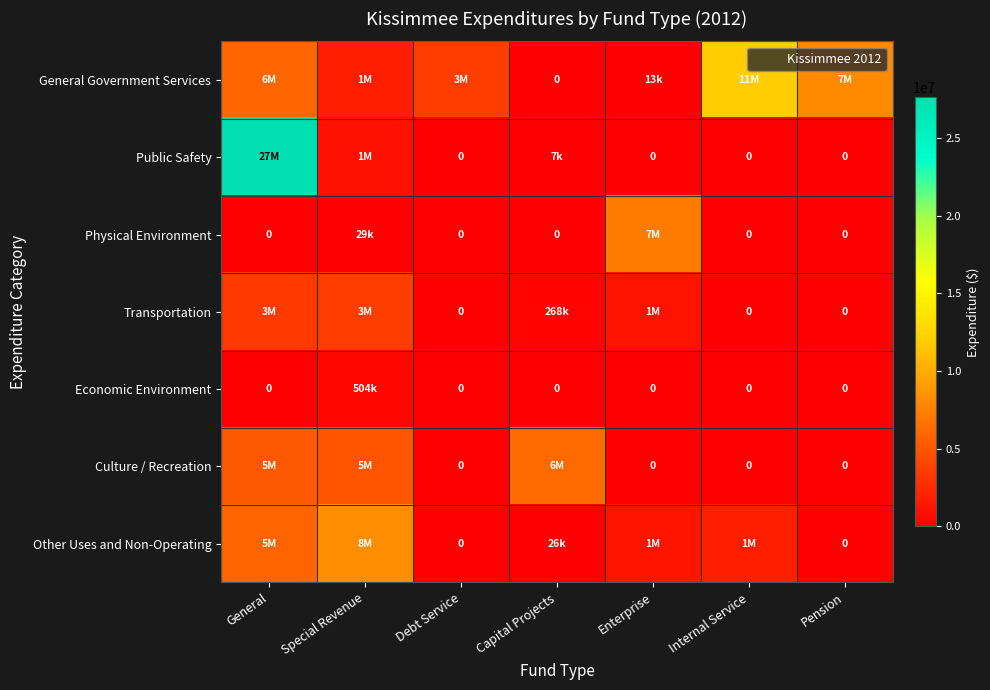

Which category has the lowest value in the Economic Environment series?

General